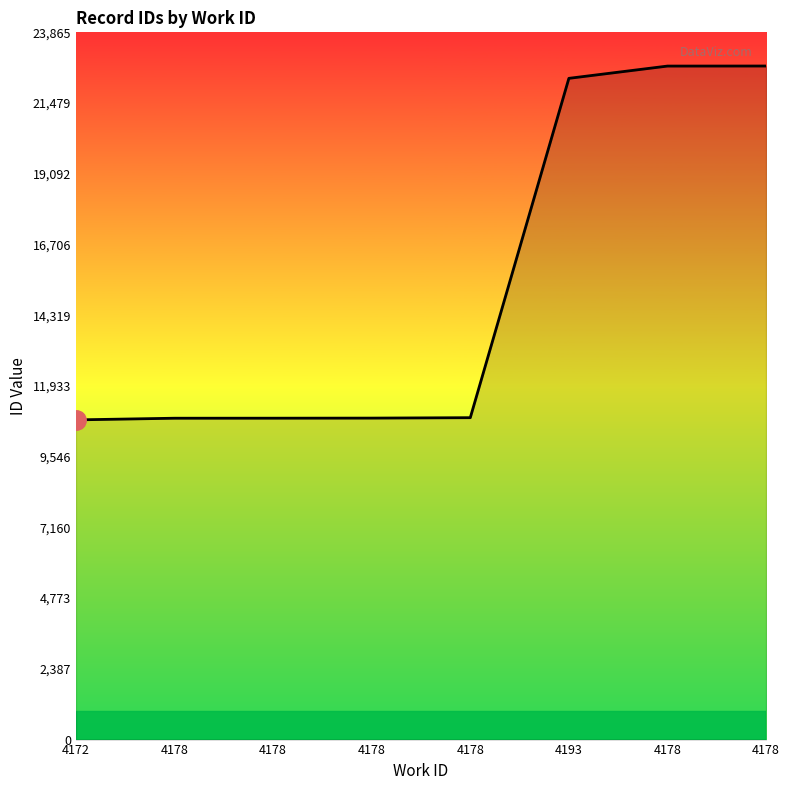

What is the label of the 8th point from the right?

4172